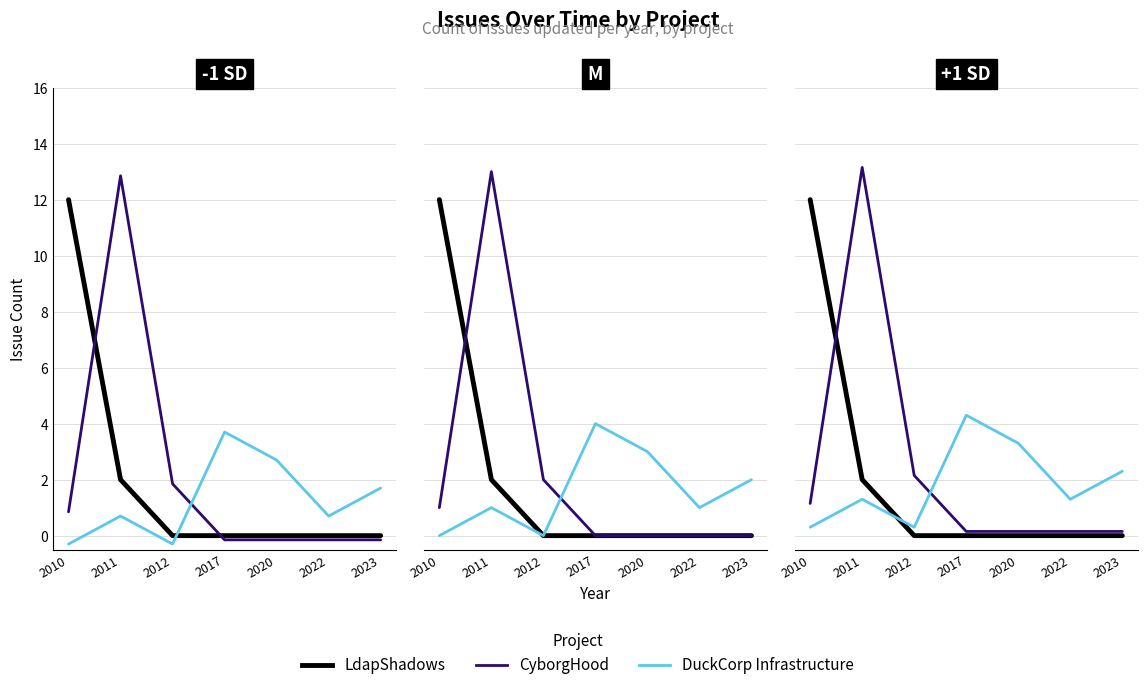

True or false: CyborgHood has more than 1 points higher than both neighbors.

False